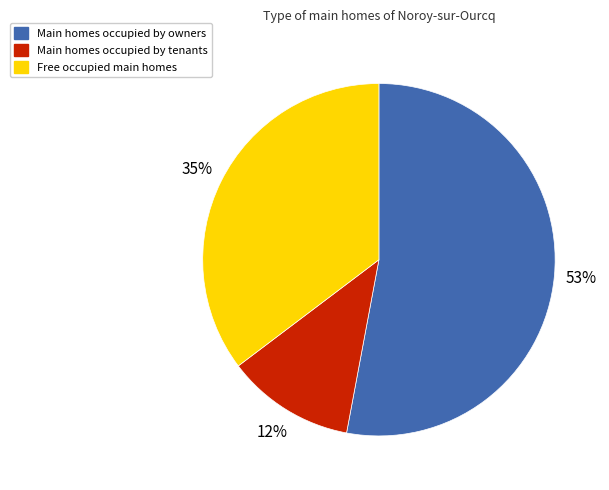

What percentage is the Main homes occupied by tenants slice, to the nearest percent?

12%